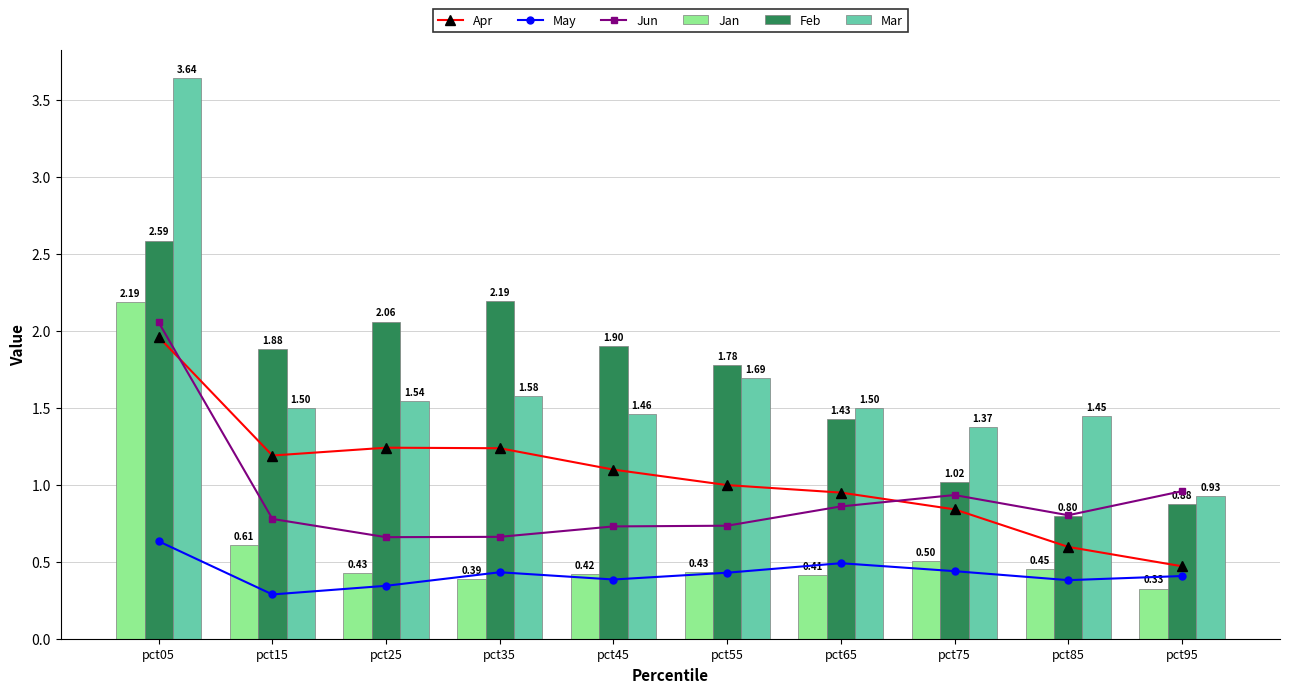

What is the sum of the Apr values at pct35 and pct05?

3.2